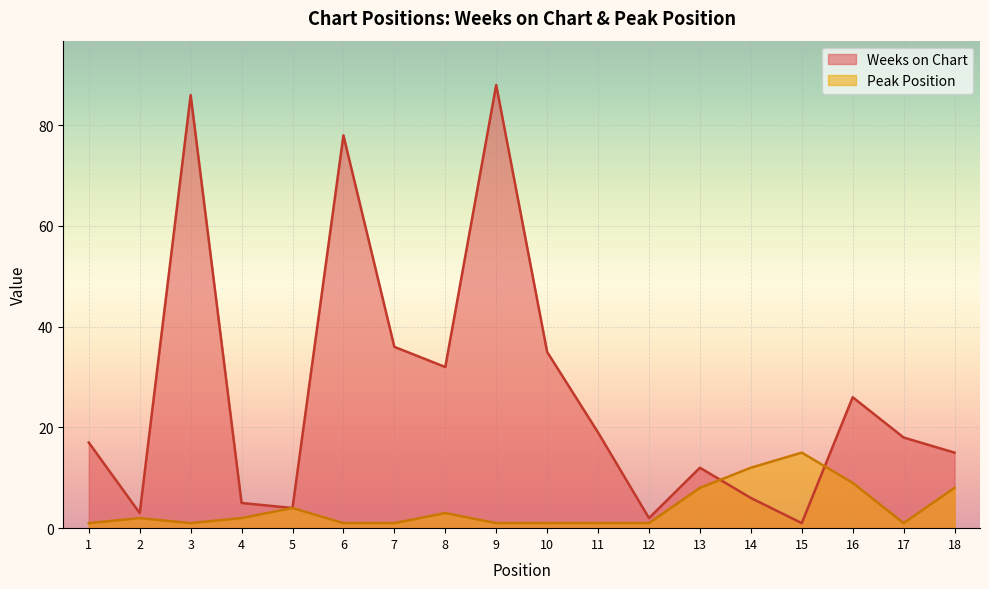

Count the number of categories in the chart.

18